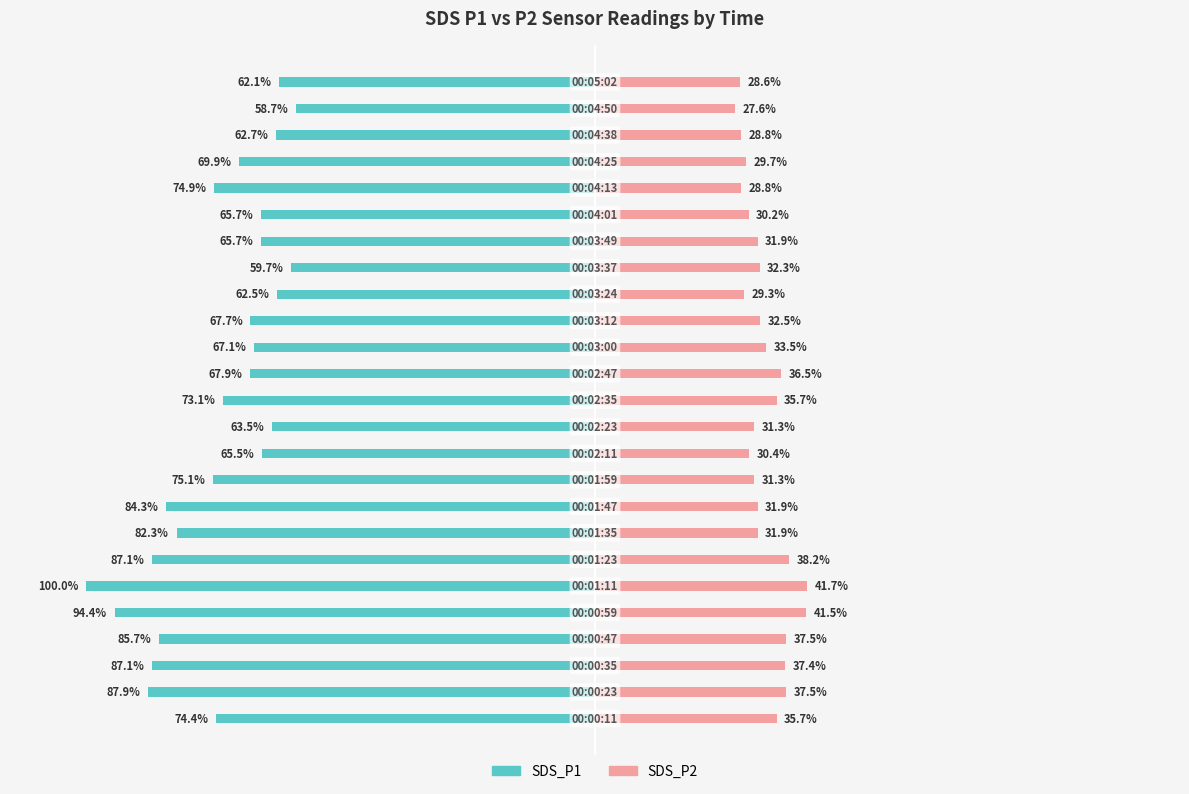

Where does the SDS_P1 series first go above -69?

10